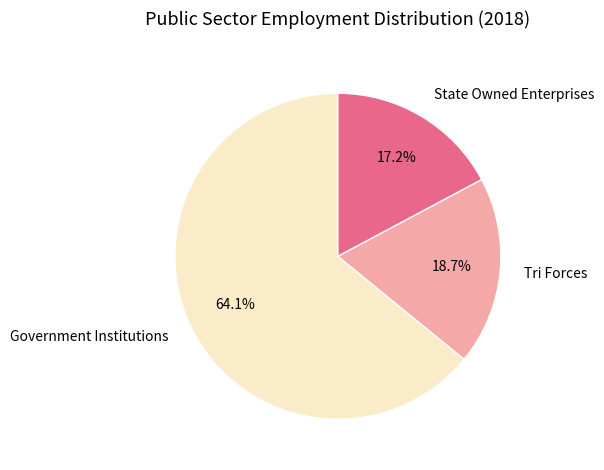

Is it true that Tri Forces is 9% of the pie?

False